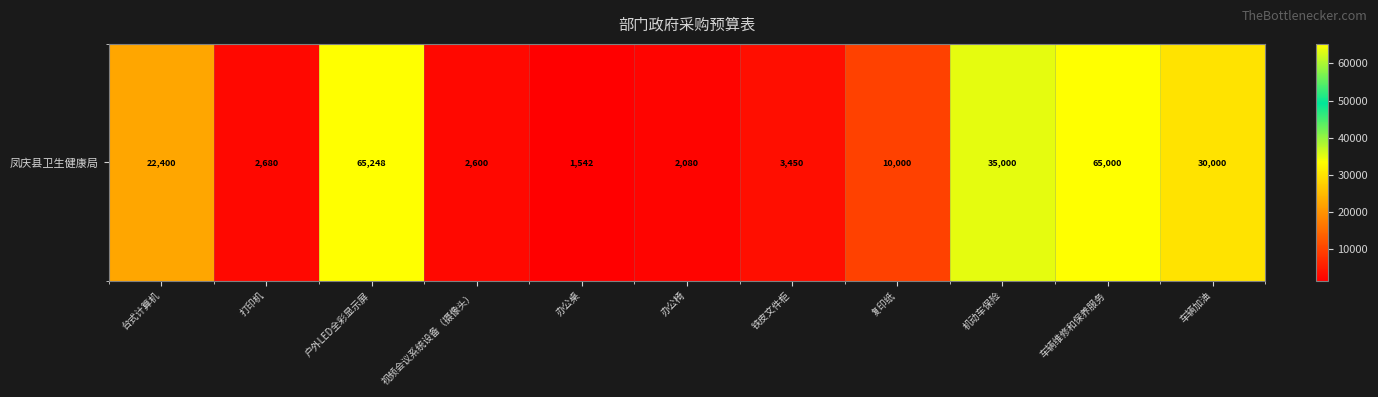

What is the difference between the maximum and minimum values?

63706